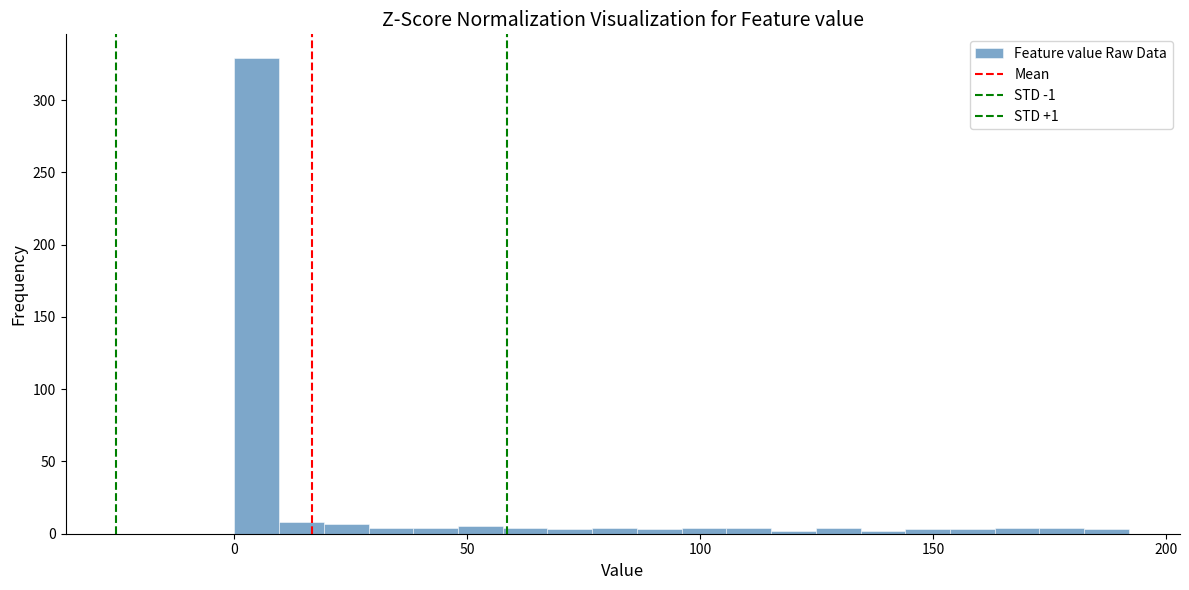

Around what value on the x-axis is the tallest bar? Give the approximate position of its centre, as read against the axis.

5